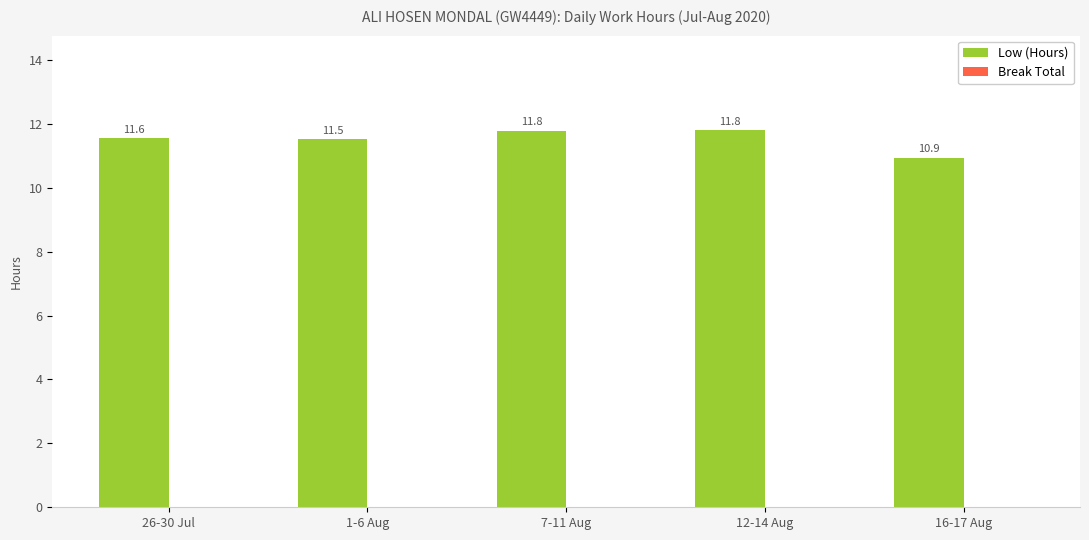

What is the greatest value displayed?

11.8